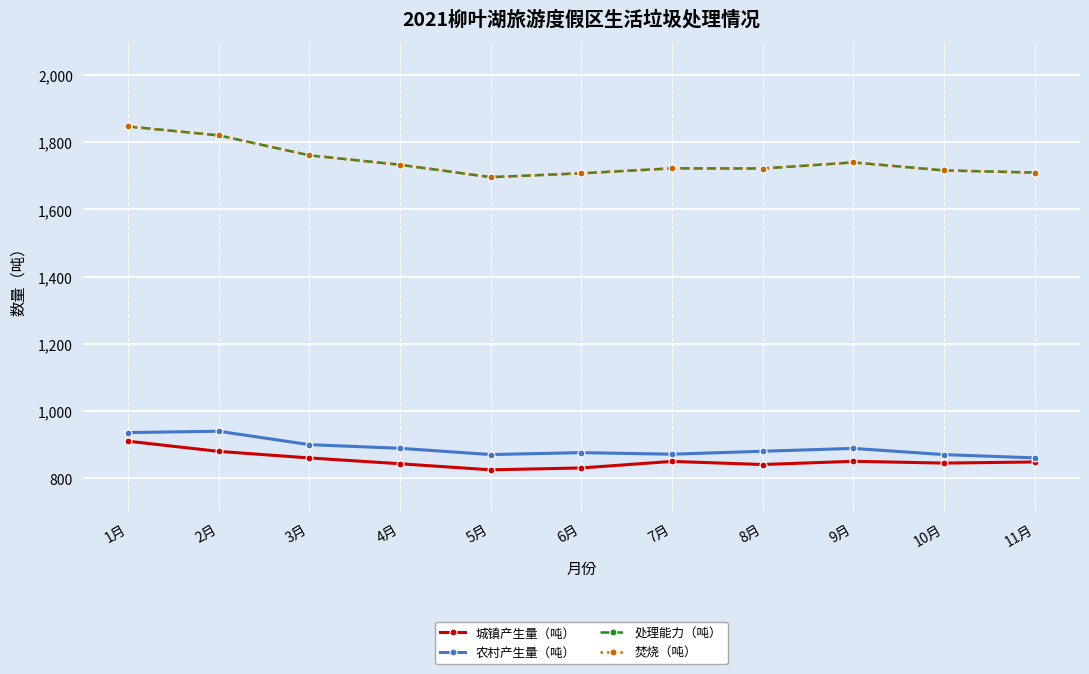

Does the chart have visible grid lines?

Yes